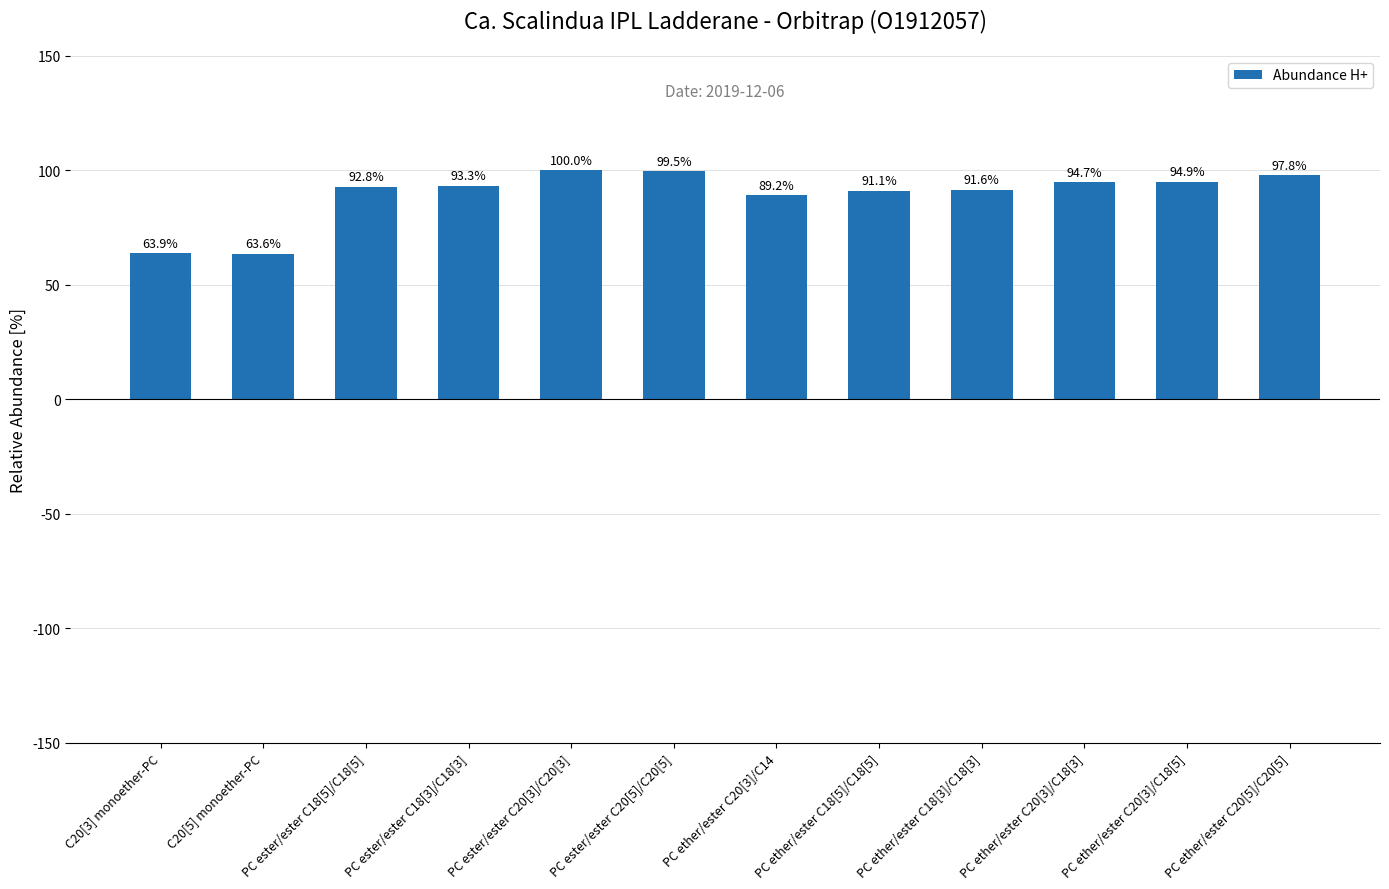

What is the difference between the values at PC ester/ester C20[5]/C20[5] and C20[3] monoether-PC?

35.7